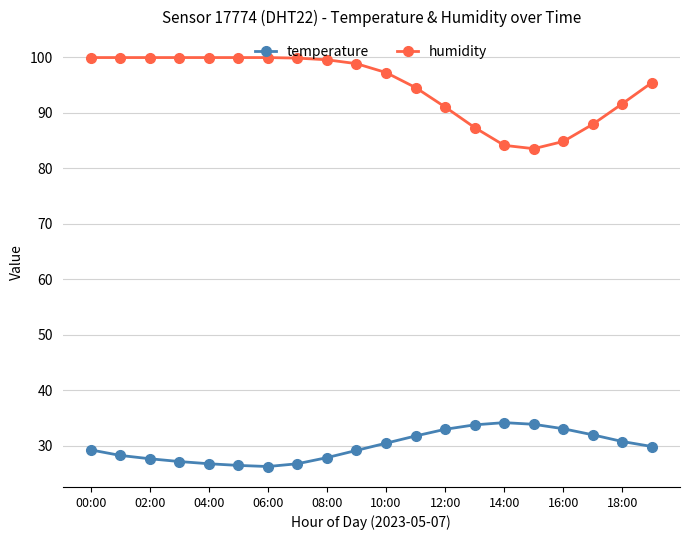

Which series has the widest spread of values?

humidity